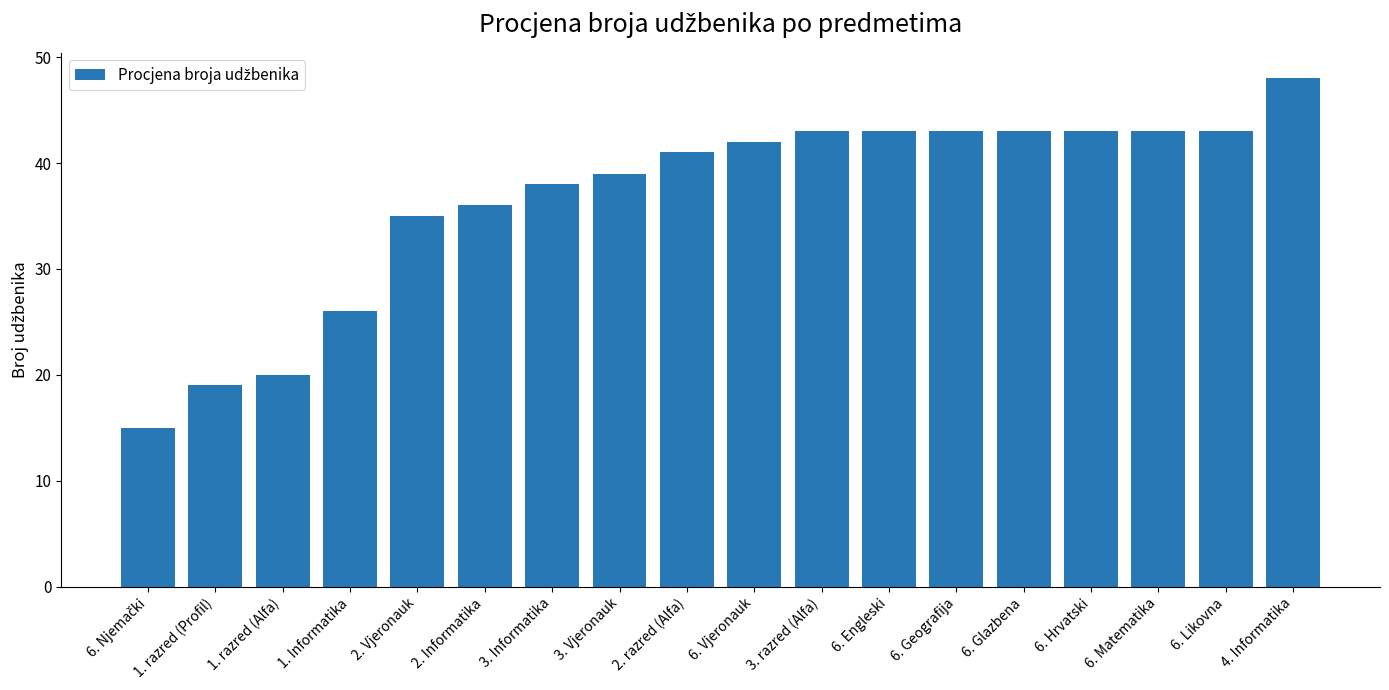

The value at 6. Hrvatski is 43. True or false?

True